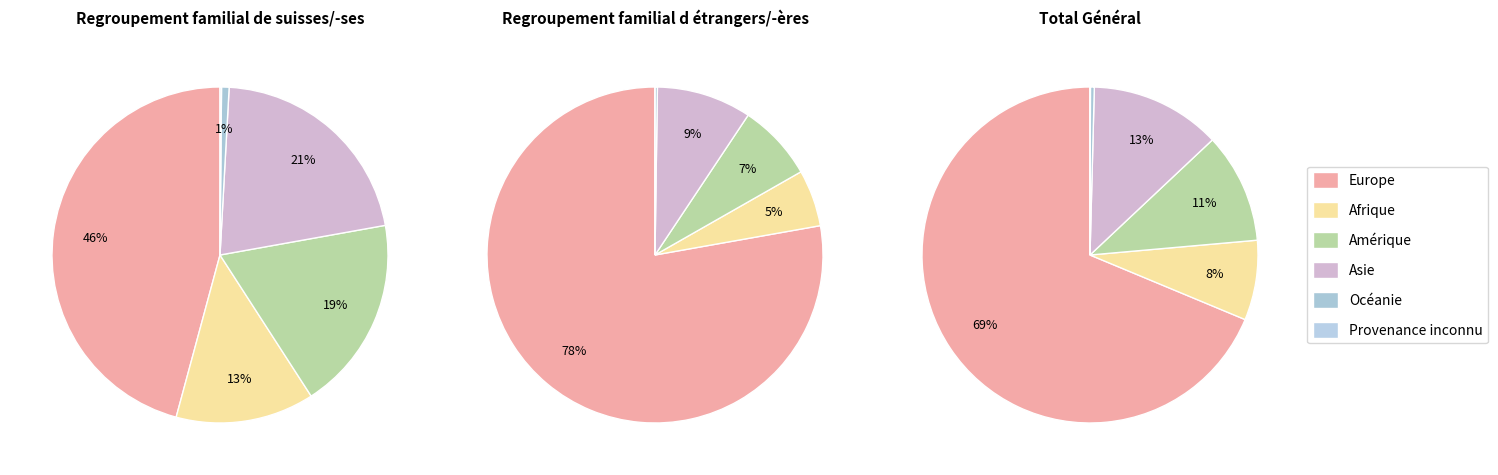

Which slice is the smallest?

Provenance inconnu